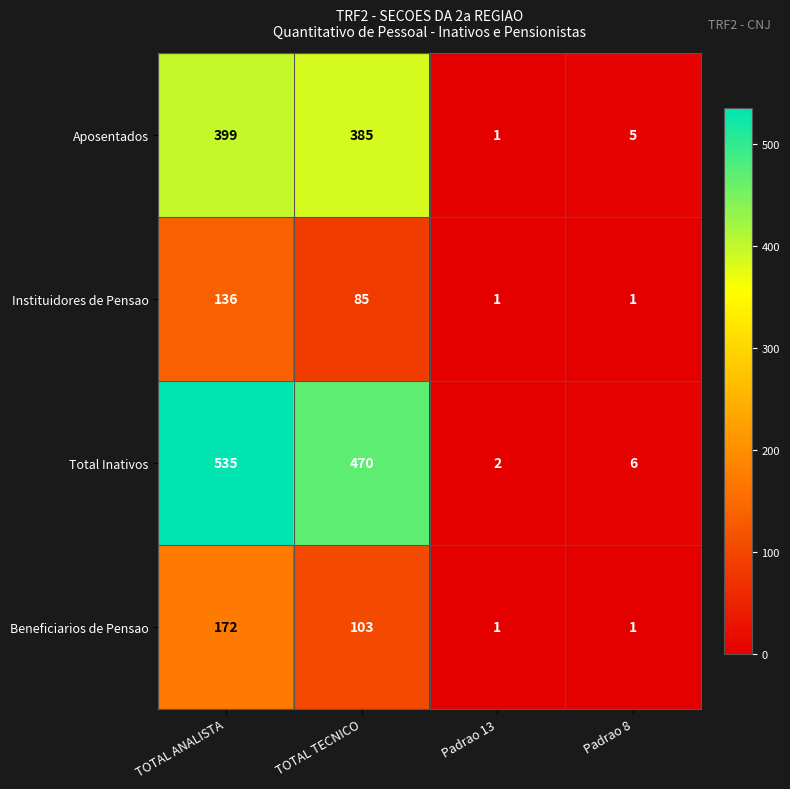

True or false: Aposentados has a value of 385 at TOTAL TECNICO.

True